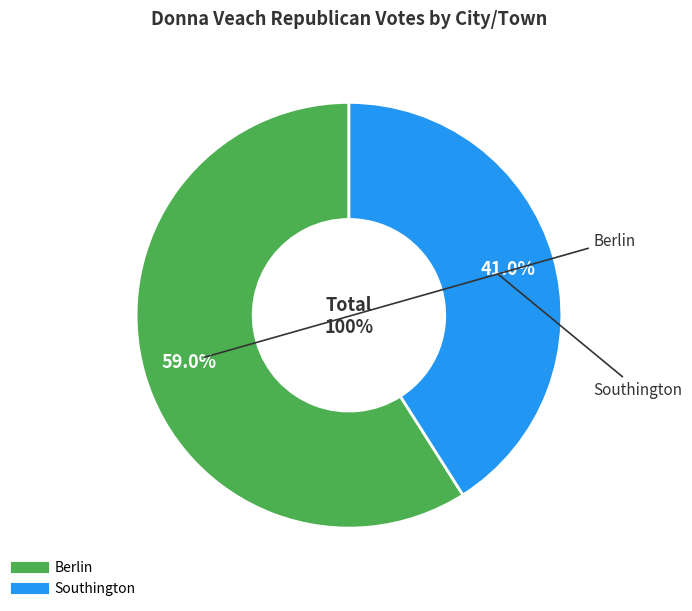

Which slice represents more than half of the pie?

Berlin